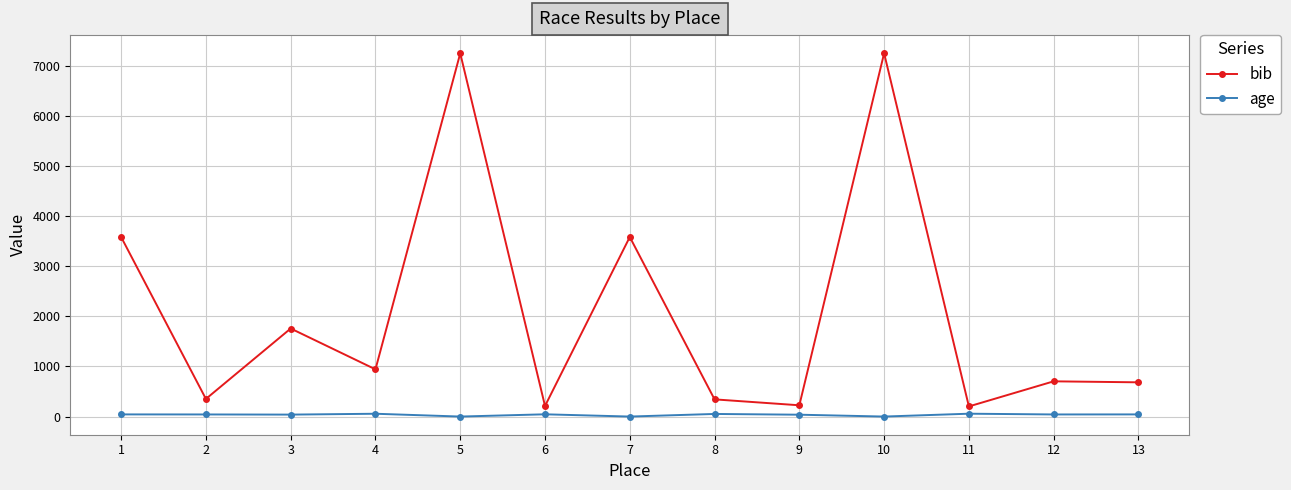

What is the minimum value for bib?

202